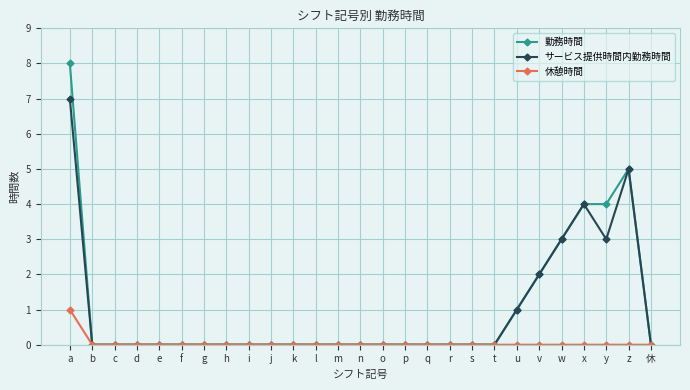

What is the highest value of the 勤務時間 series?

8